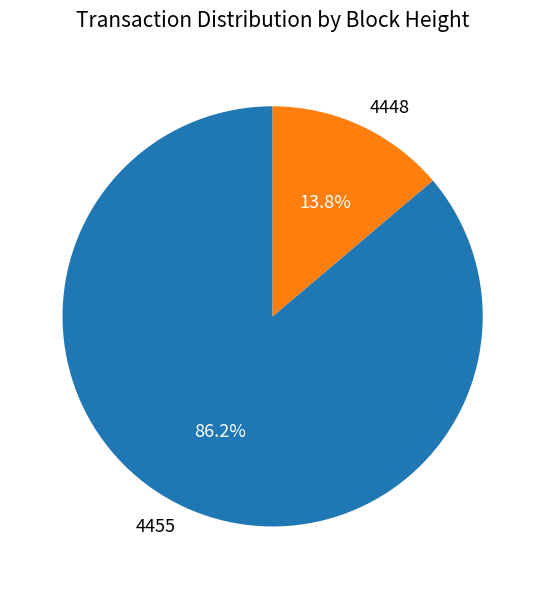

What is the ratio of the value at 4455 to the value at 4448?

6.2